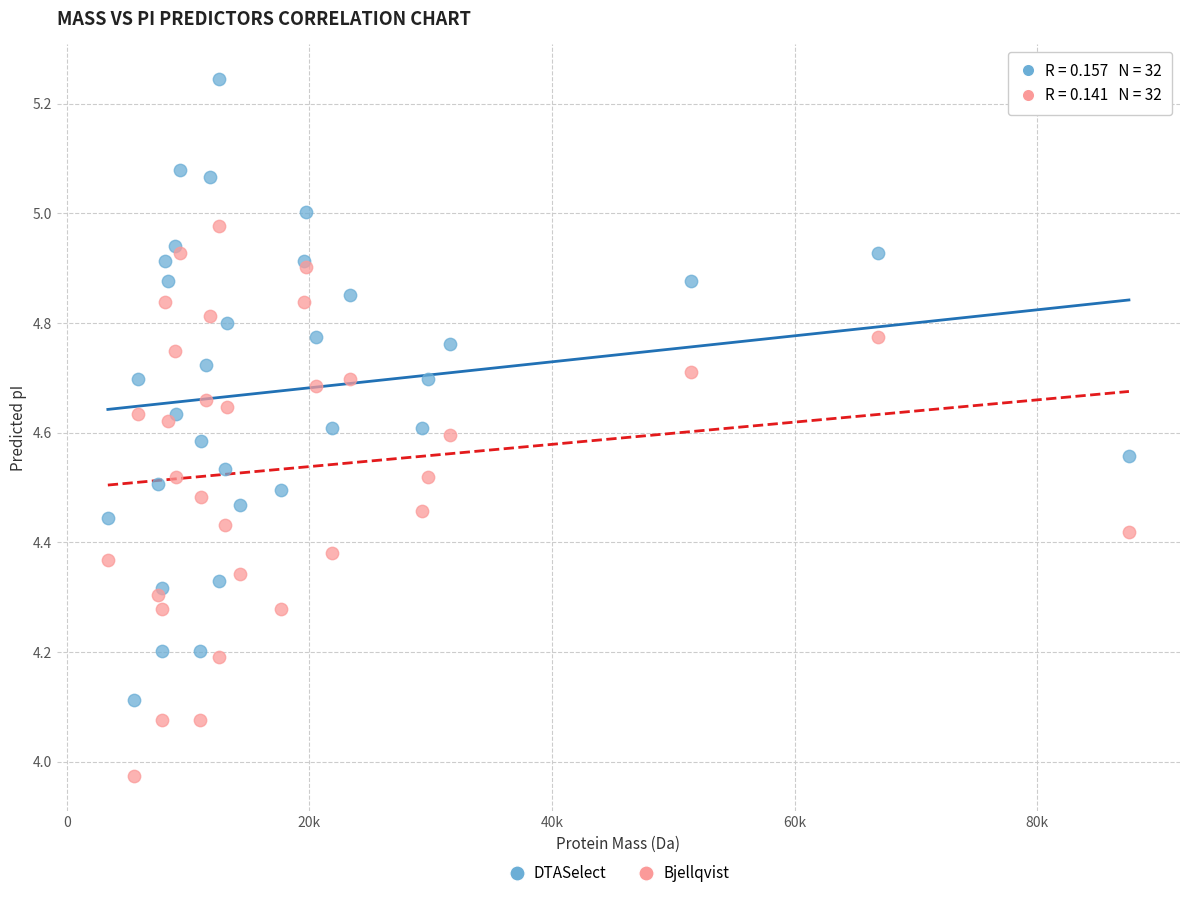

What is the X range (max minus min) for the scatter plot?

84174.6